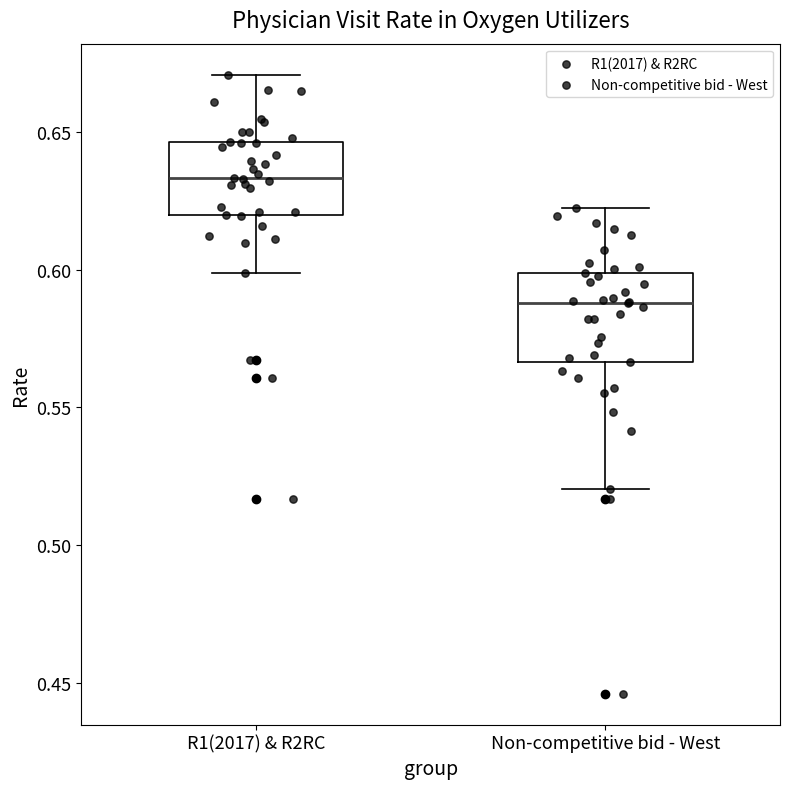

Where is the upper edge of the box for R1(2017) & R2RC on the y-axis? The values are not printed on the chart, so give them approximately, as read against the axis.

0.645